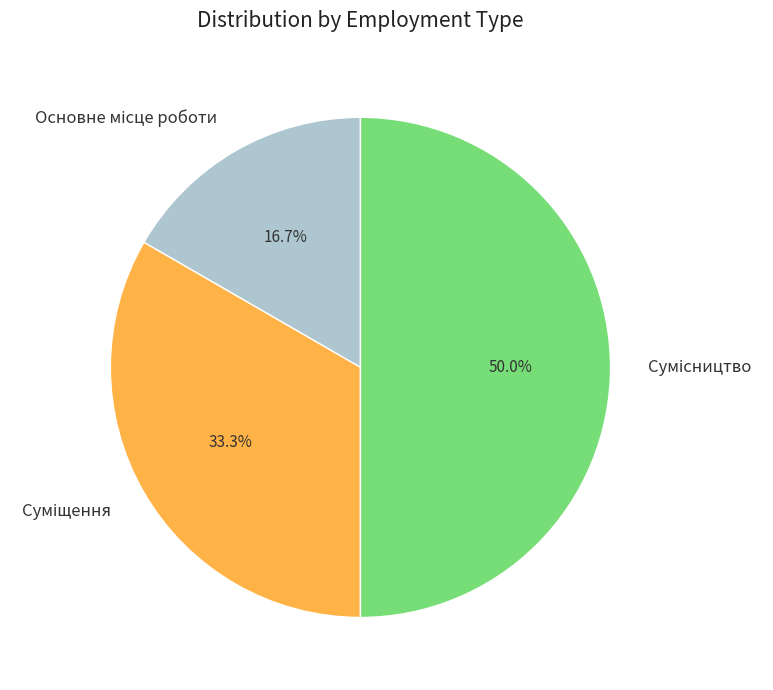

Count the number of slices in the pie.

3